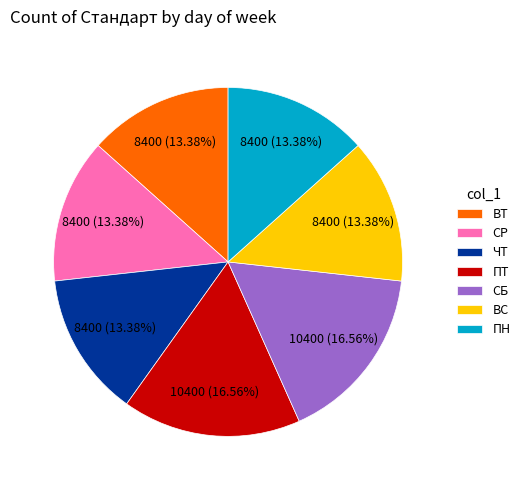

How many slices are in this pie chart?

7